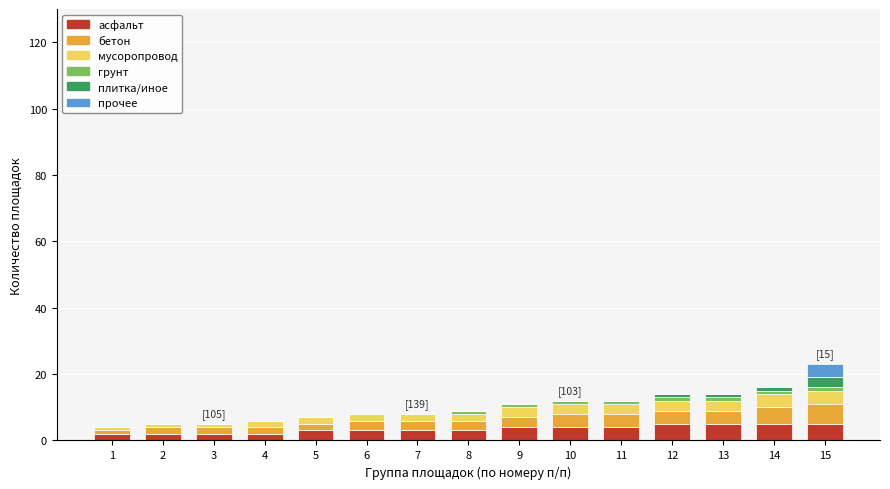

Count the number of data series in this chart.

6